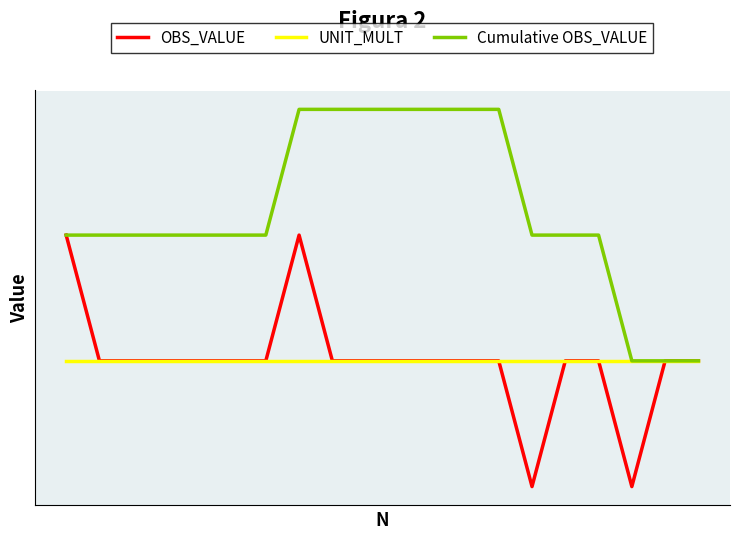

Is this an area chart (filled region under the line)?

No